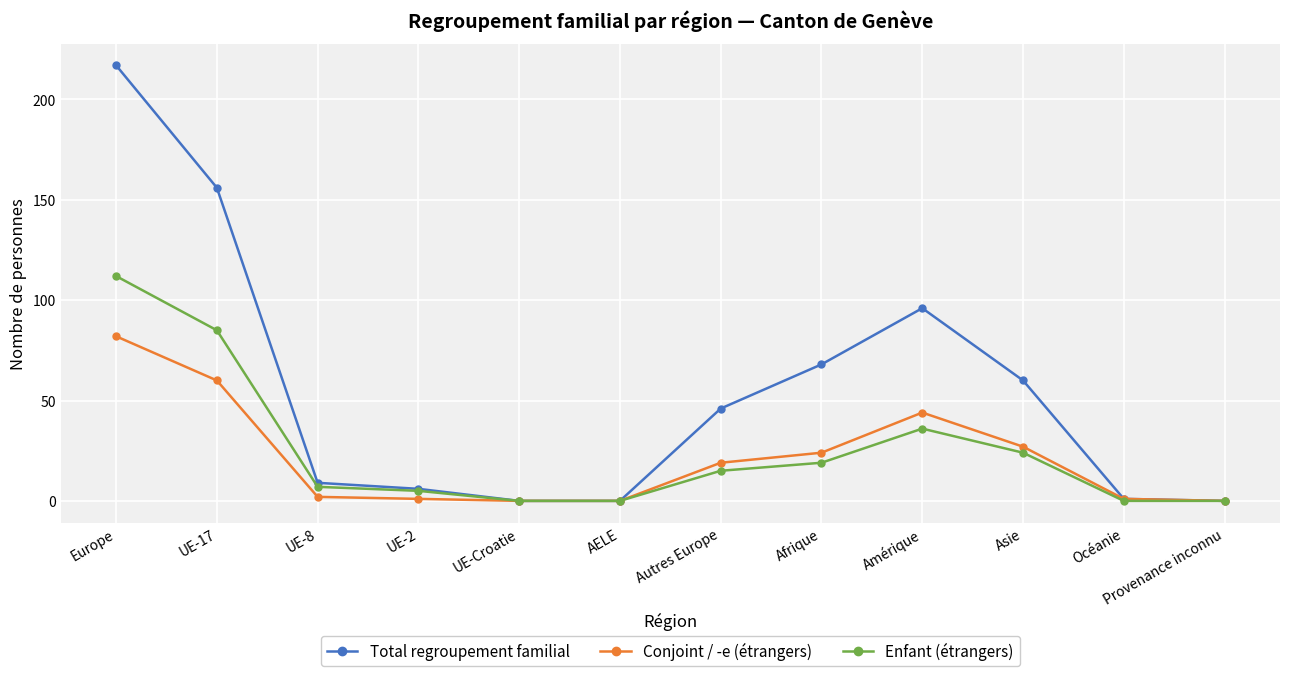

Which series has the largest range (max minus min)?

Total regroupement familial